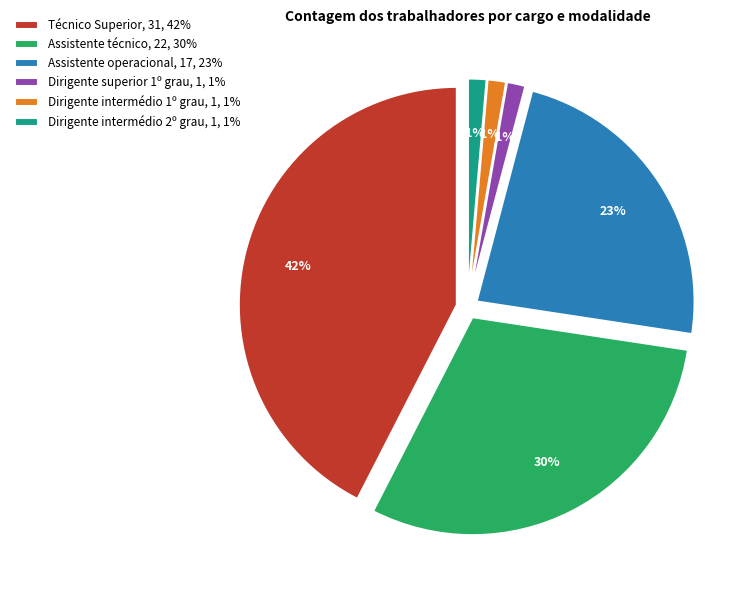

Which category has the smallest portion of the pie?

Dirigente superior 1º grau